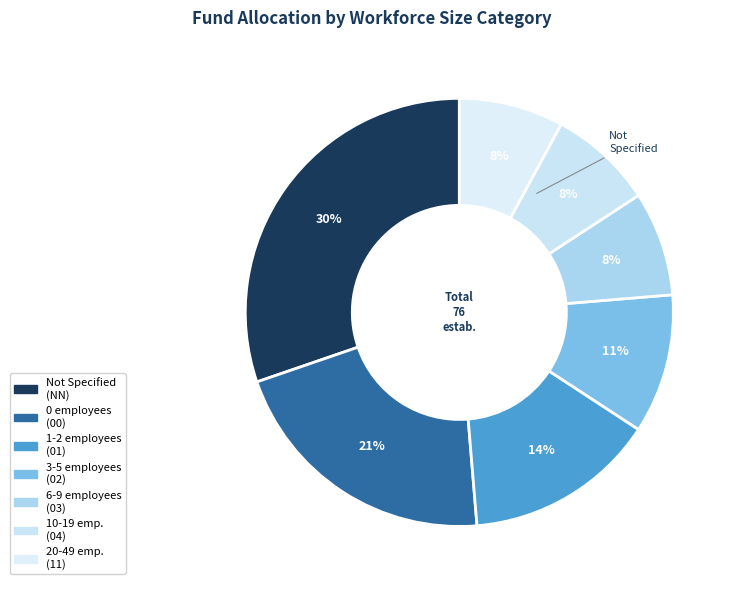

How many slices are in this pie chart?

7